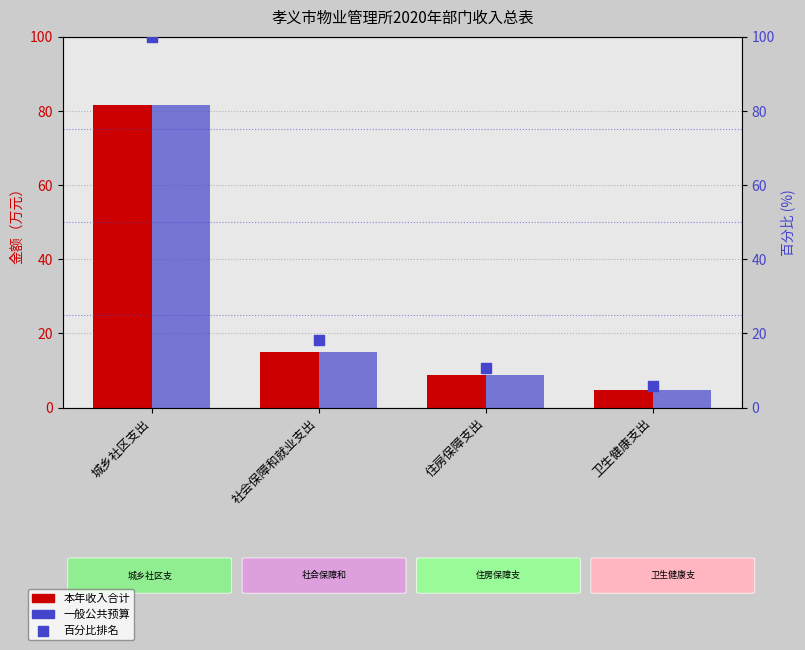

What are all the series names shown in the legend?

本年收入合计, 一般公共预算, 百分比排名